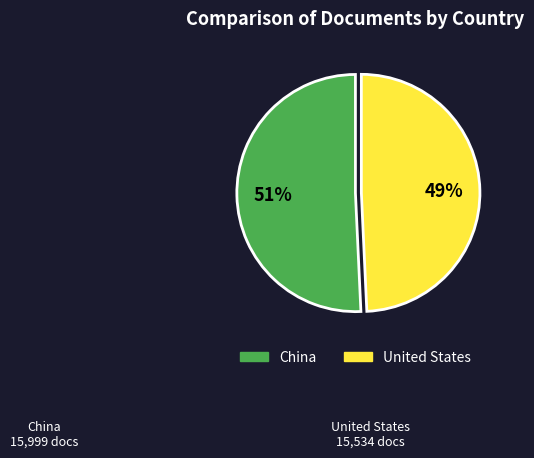

Which category has the smallest portion of the pie?

United States